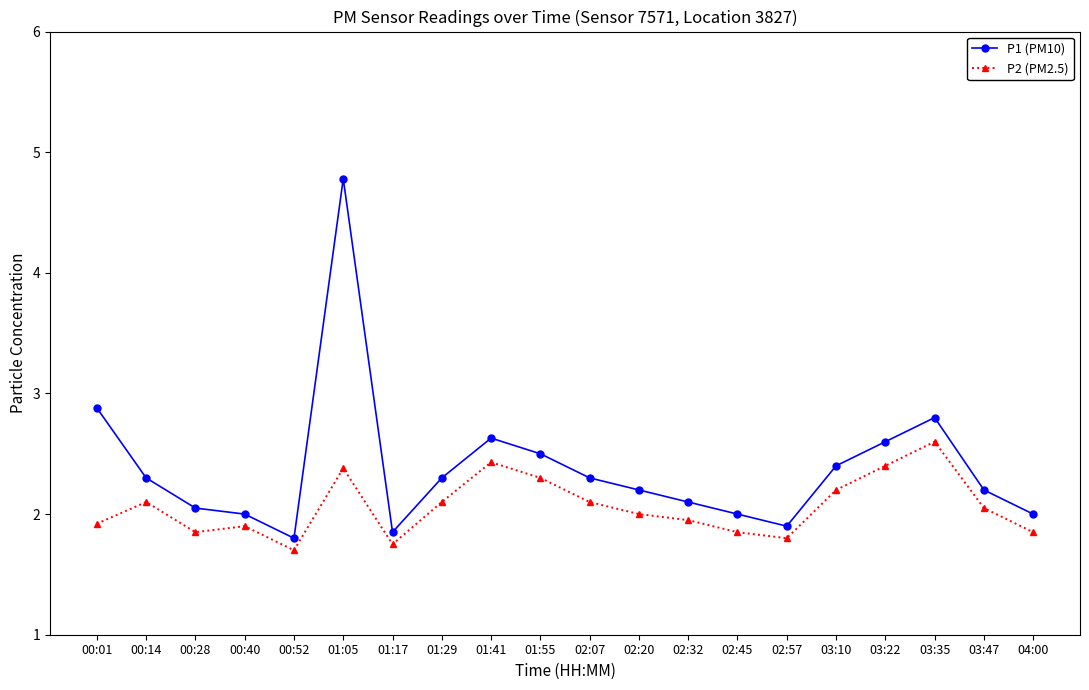

In P2 (PM2.5), how many points are higher than both neighbors (excluding endpoints)?

5